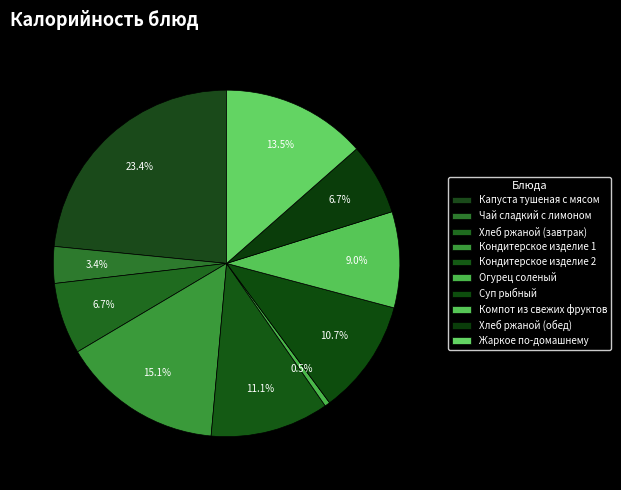

To the nearest percent, what portion does Жаркое по-домашнему represent?

14%